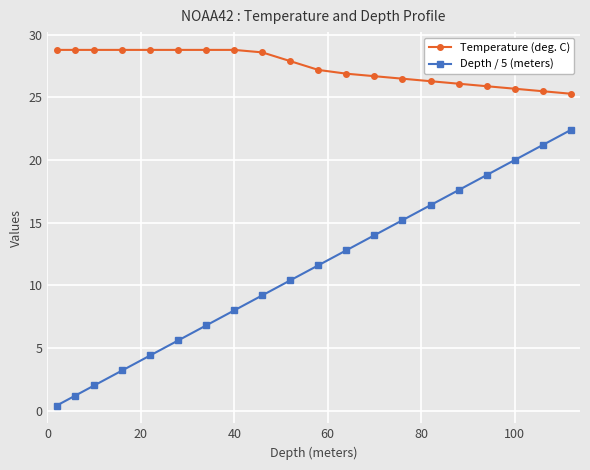

True or false: Depth / 5 (meters) has more than 2 points higher than both neighbors.

False